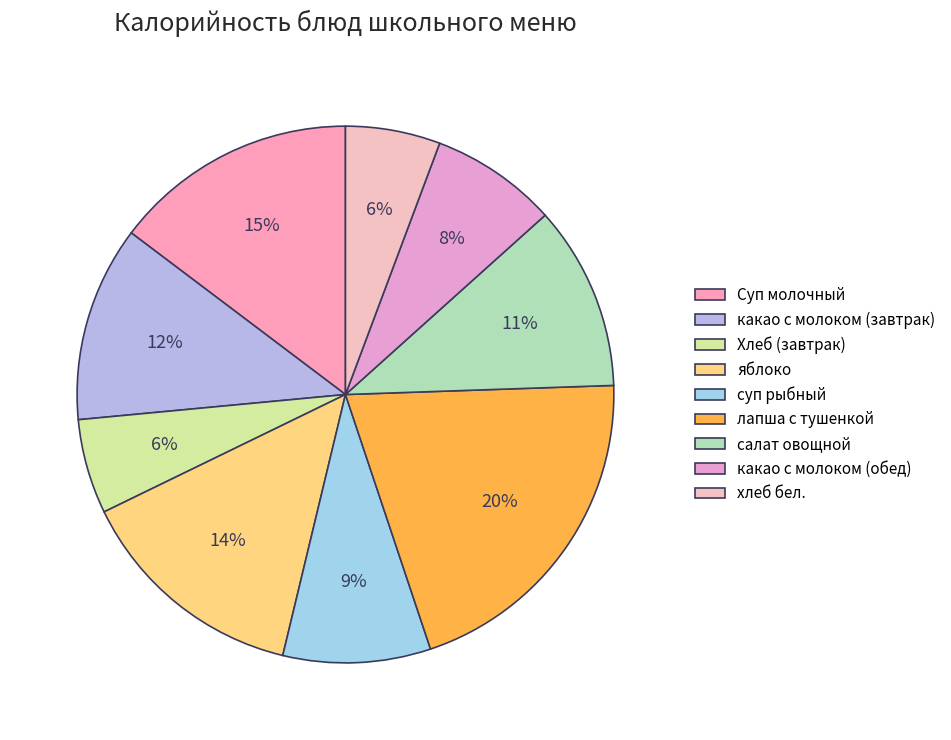

What percentage is the лапша с тушенкой slice, to the nearest percent?

20%